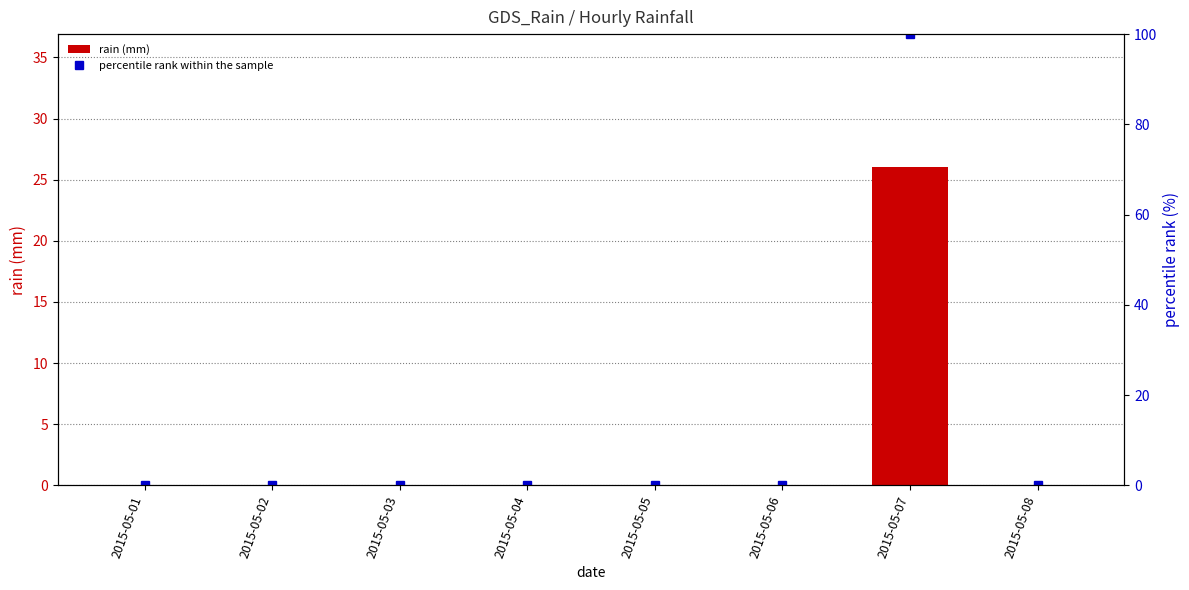

What is the value of the percentile rank within the sample bar at the 7th from the left?

100